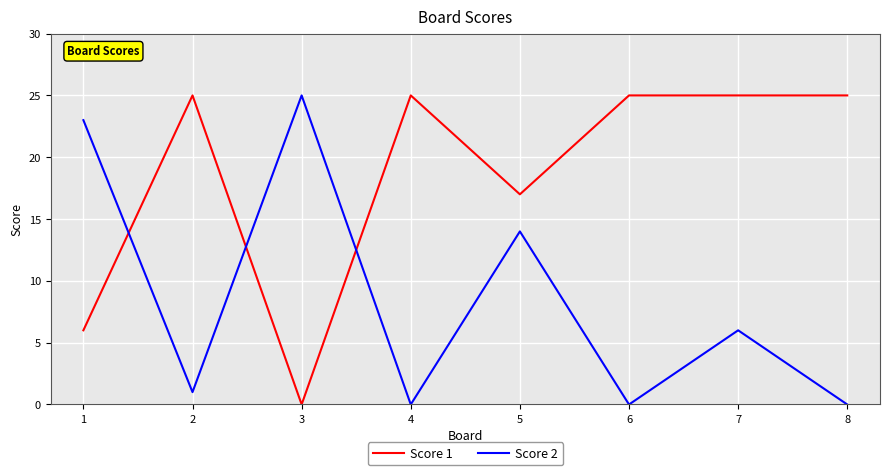

Is it true that Score 1 equals 25 at 2?

True